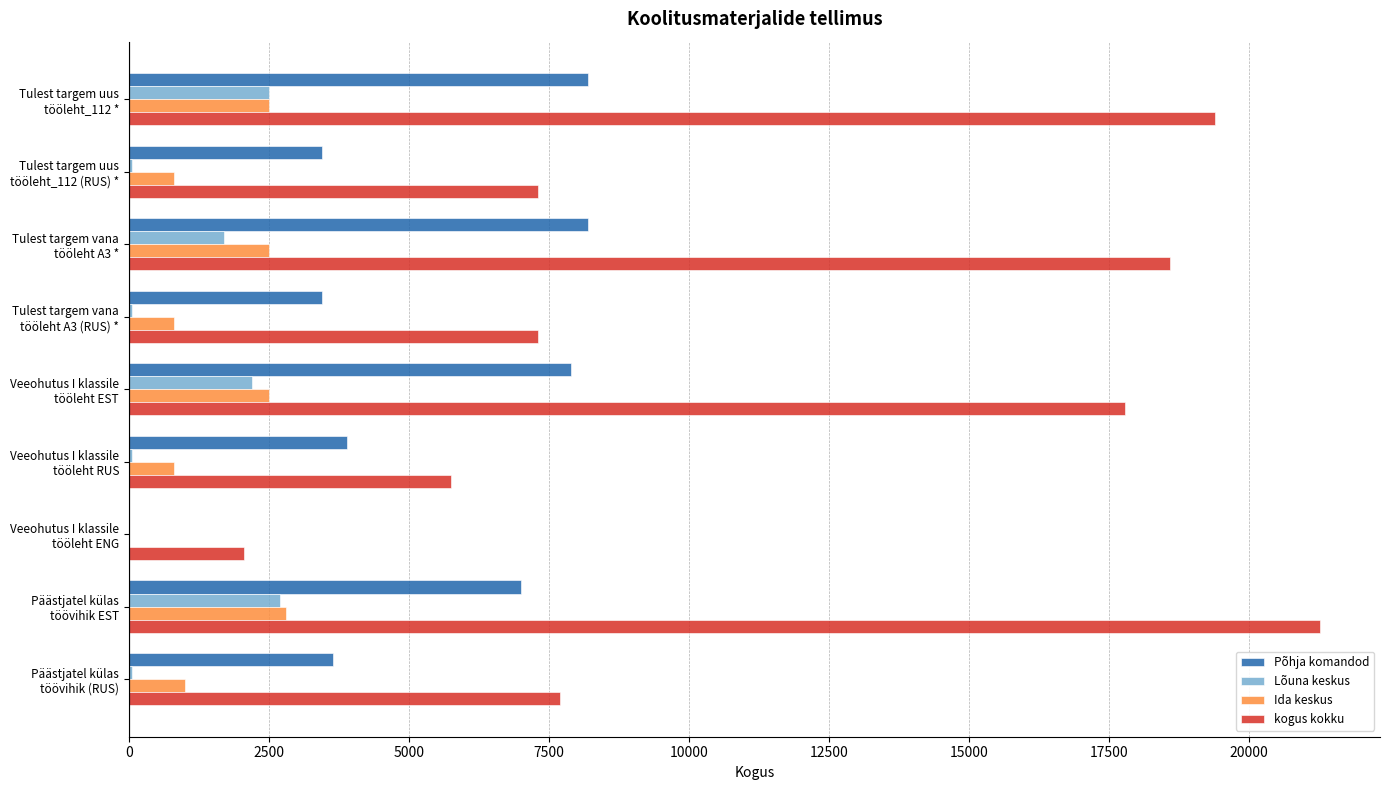

What is the sum of all kogus kokku values?

107140